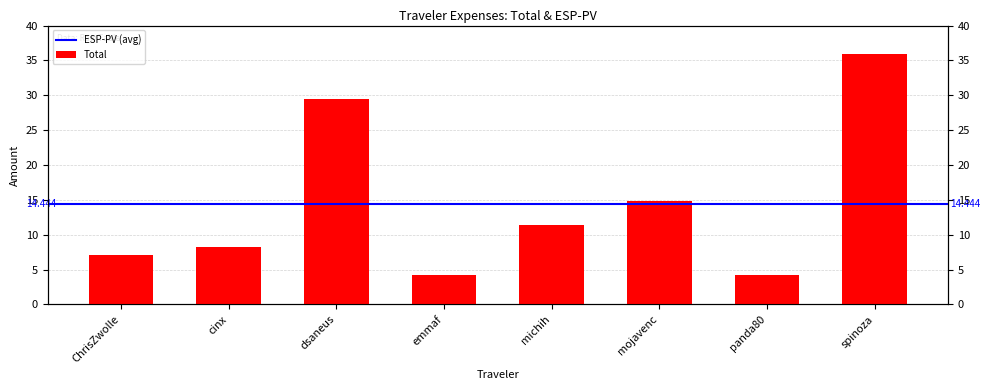

What is the minimum value shown in the chart?

4.3